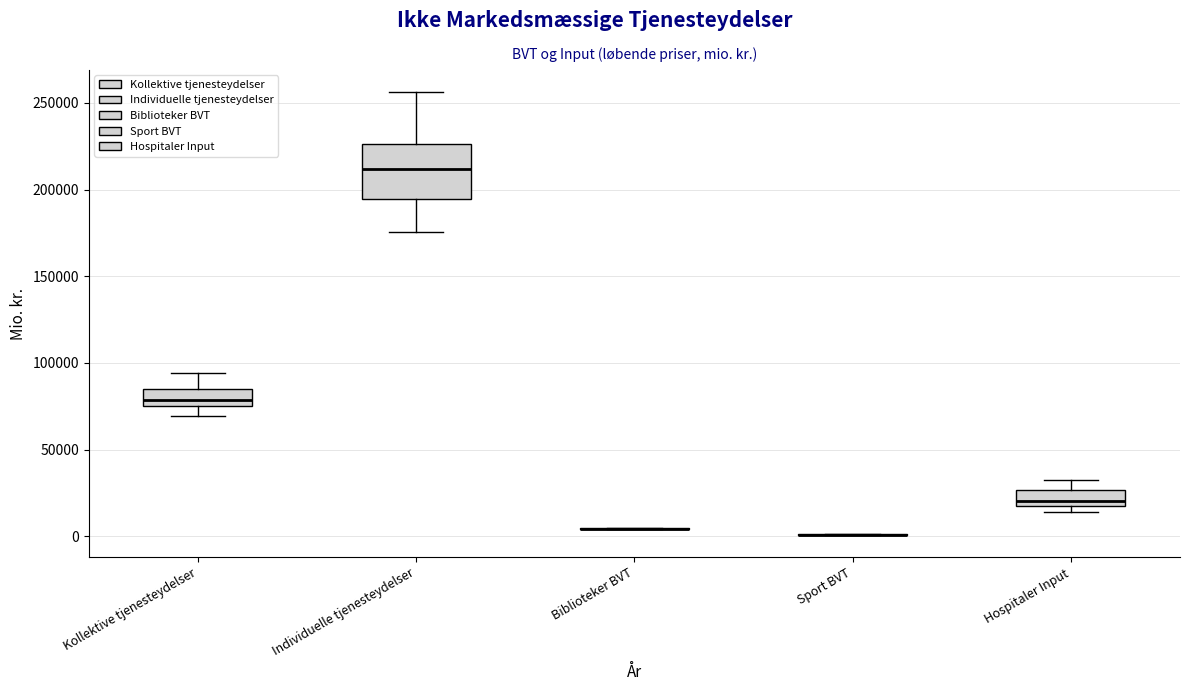

Reading left to right, transcribe this box plot: for each box, give where its median line is, the range the box spans, and where its two whiskers end, as read against the y-axis. The values are not printed on the chart, so give them approximately, as read against the axis.

Kollektive tjenesteydelser: median 80000, box 75000 to 85000, whiskers 70000 to 95000
Individuelle tjenesteydelser: median 210000, box 195000 to 225000, whiskers 175000 to 255000
Biblioteker BVT: box collapsed to a line at 5000, whiskers 5000 to 5000
Sport BVT: box collapsed to a line at 0, whiskers 0 to 0
Hospitaler Input: median 20000 (just above the box's lower edge), box 20000 to 25000, whiskers 15000 to 35000